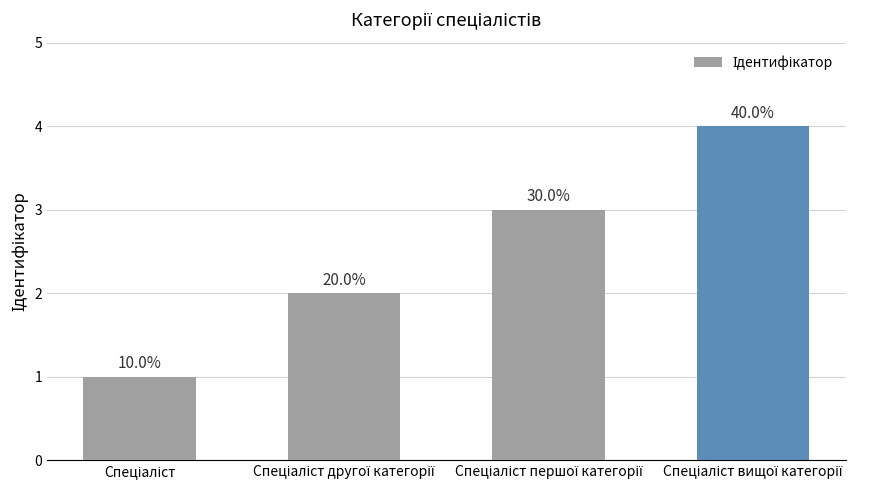

Approximately how many times larger is the value at Спеціаліст compared to Спеціаліст другої категорії?

0.5